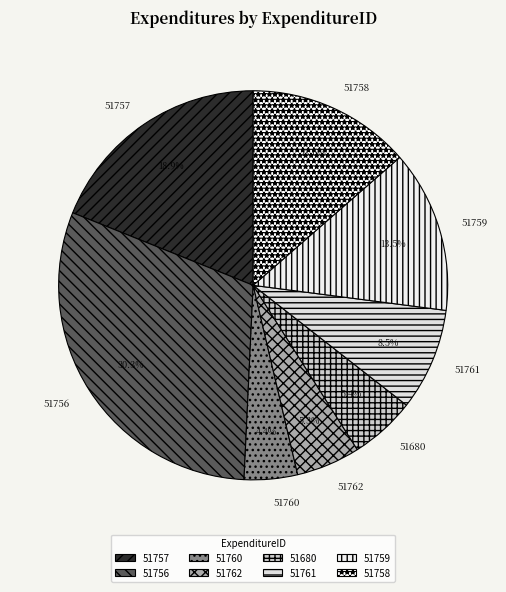

Which category has the smallest portion of the pie?

51760